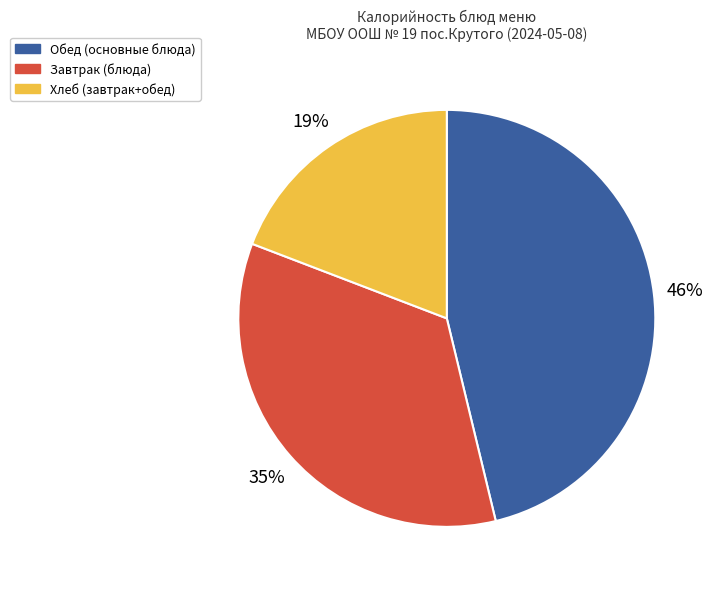

To the nearest percent, what is the average slice percentage?

33%